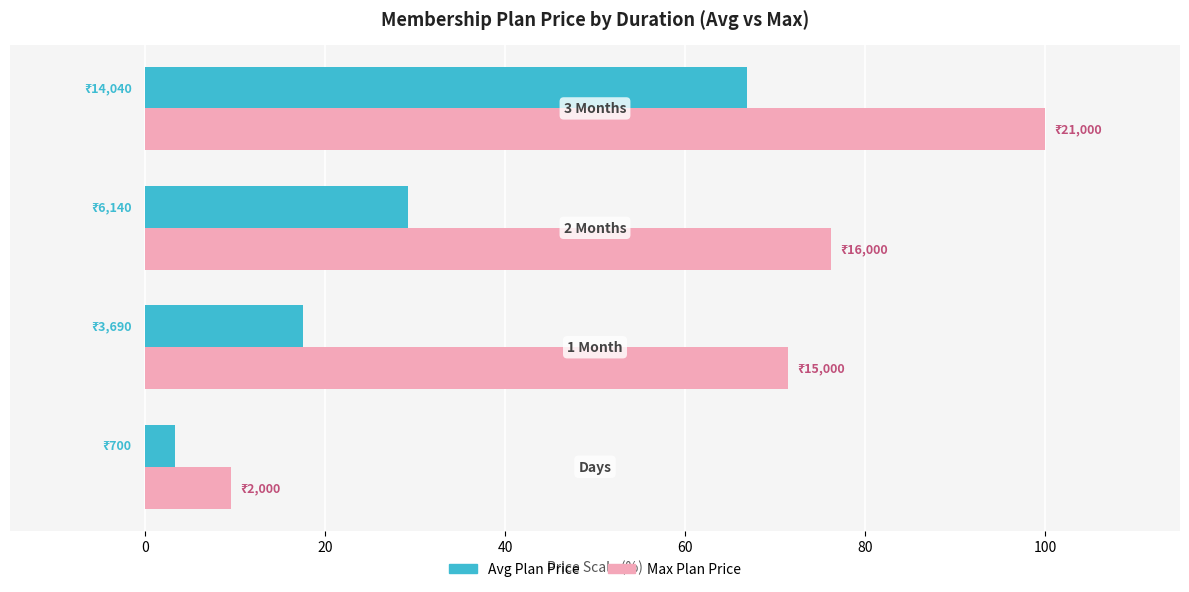

Which series has the largest range (max minus min)?

Max Plan Price